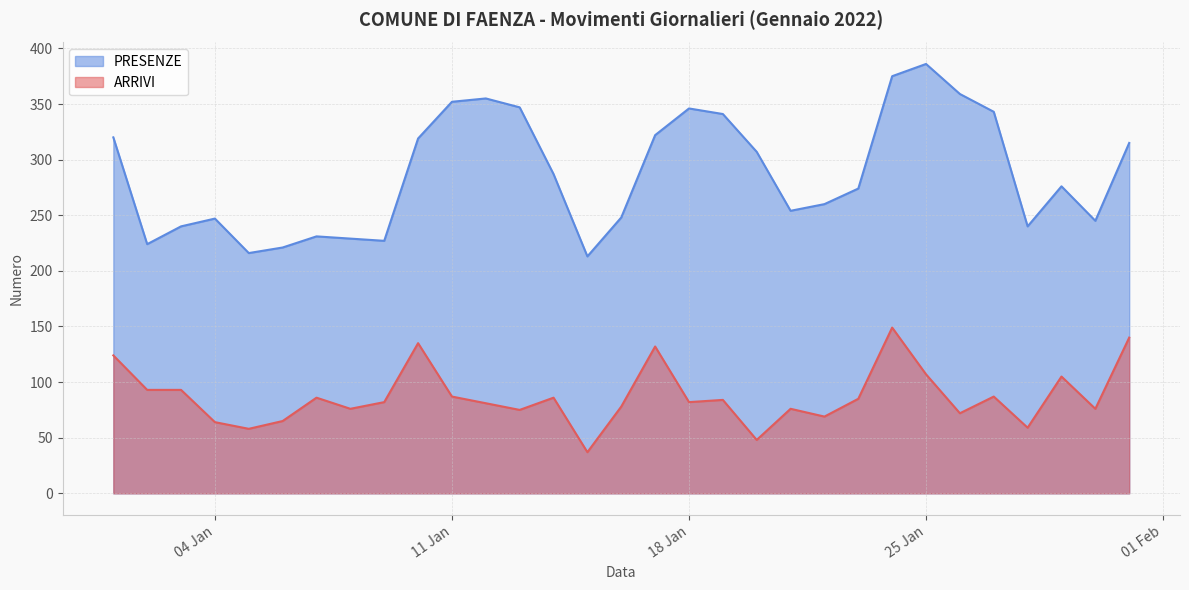

True or false: ARRIVI has a value of 136 at 2022-01-12.

False